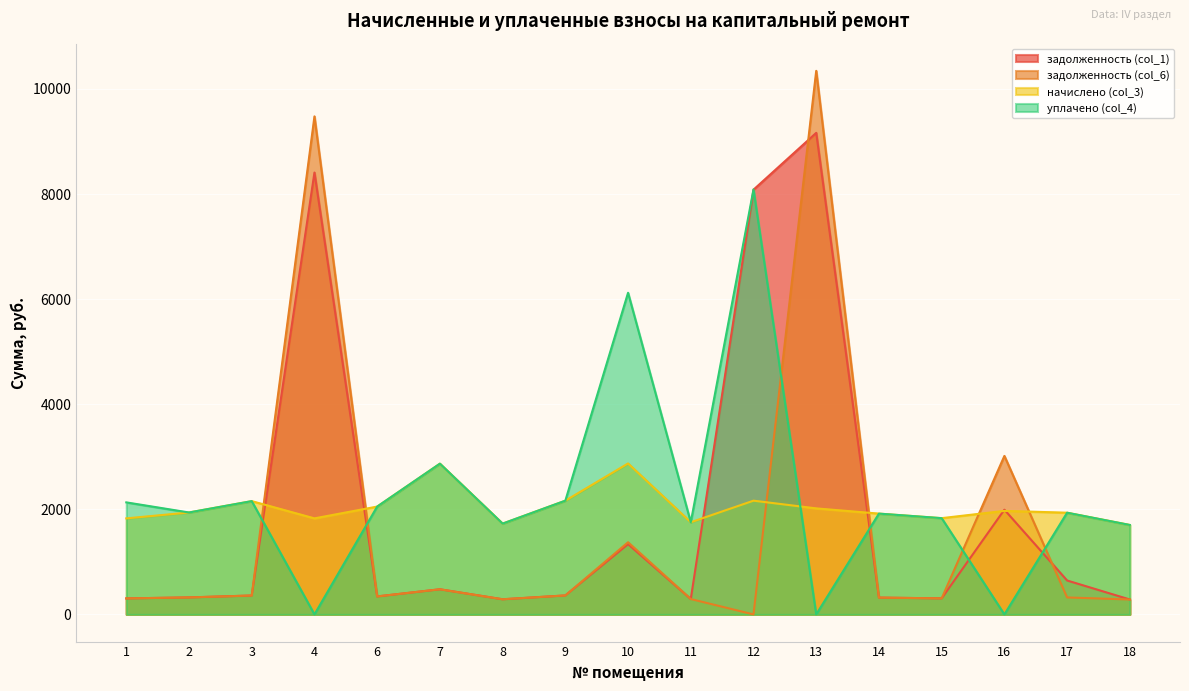

Does the chart display data point markers on the line(s)?

No